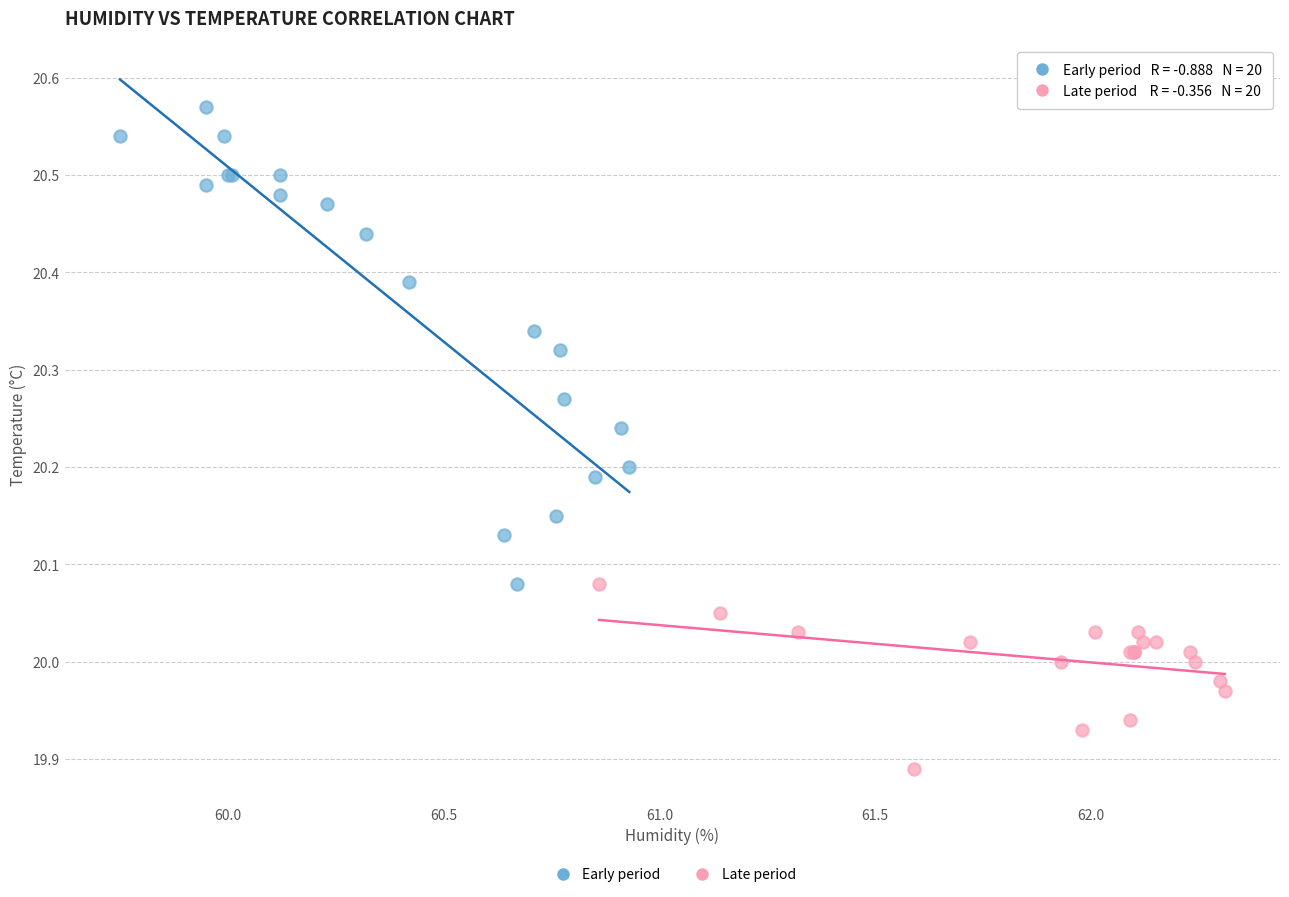

Which series has the largest Y range (max minus min)?

Early period